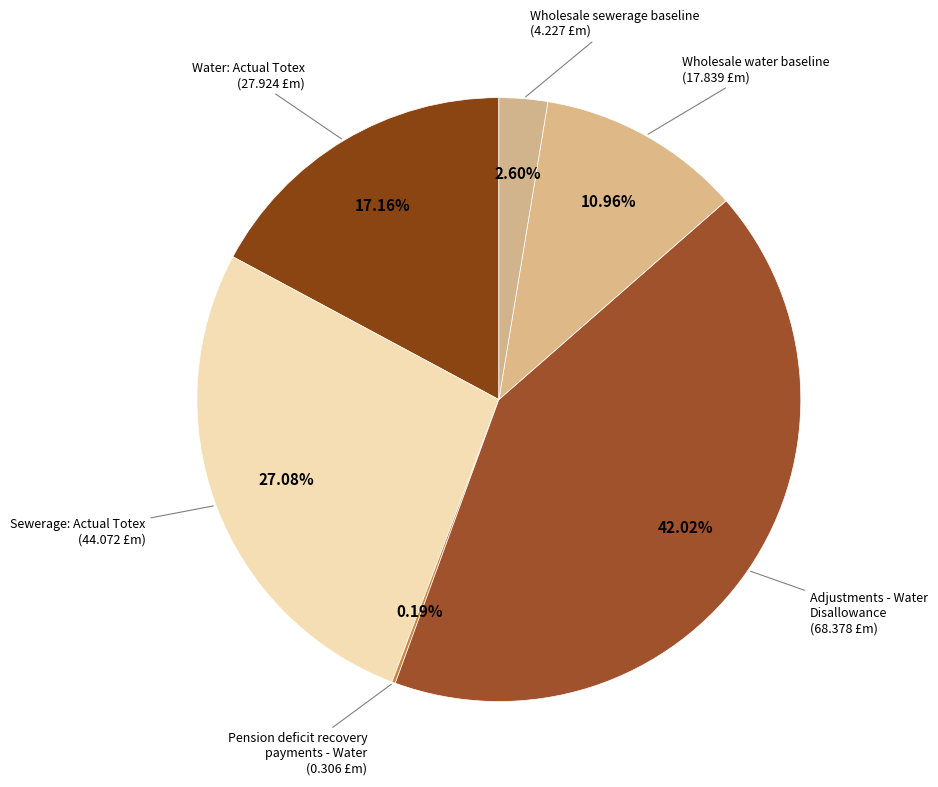

Which has a higher value, Wholesale sewerage baseline or Sewerage: Actual Totex?

Sewerage: Actual Totex